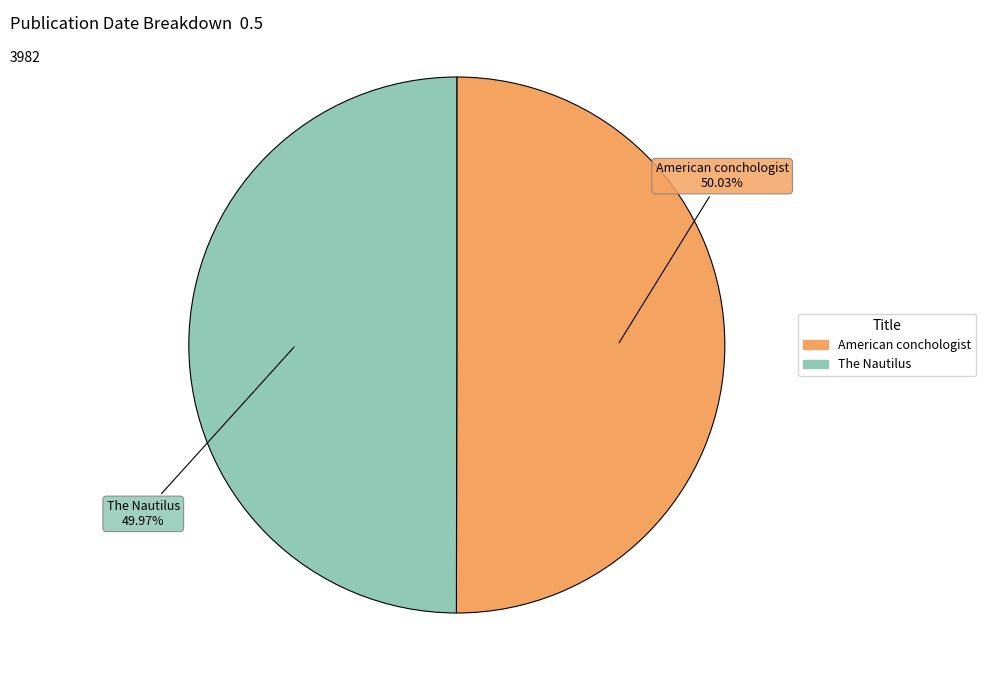

Do The Nautilus and American conchologist together represent more than half of the pie?

Yes